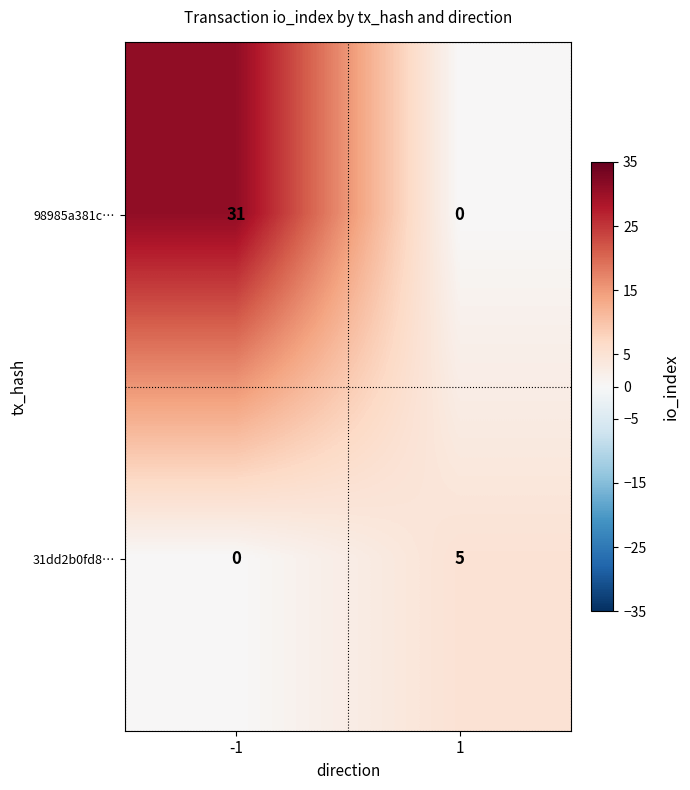

Read the 31dd2b0fd8… value at 1.

5